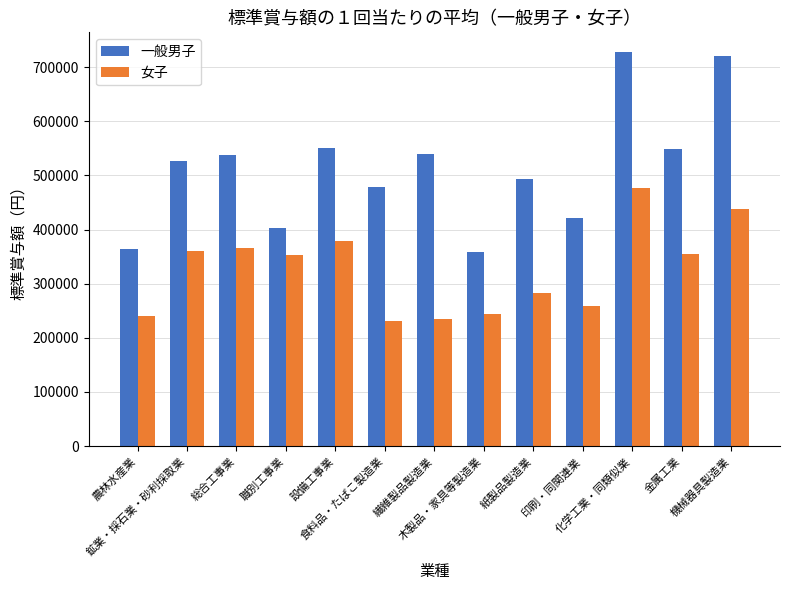

The value of 女子 at 繊維製品製造業 is 234129. True or false?

True